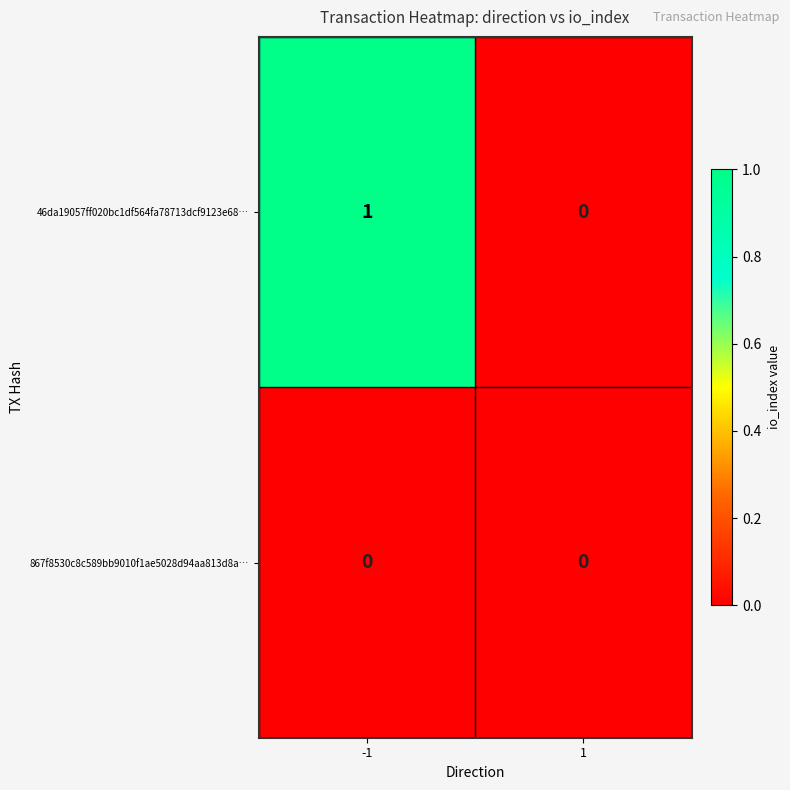

Reading left to right, transcribe all the data shown in this chart.

46da19057ff020bc1df564fa78713dcf9123e68…: 1	0
867f8530c8c589bb9010f1ae5028d94aa813d8a…: 0	0